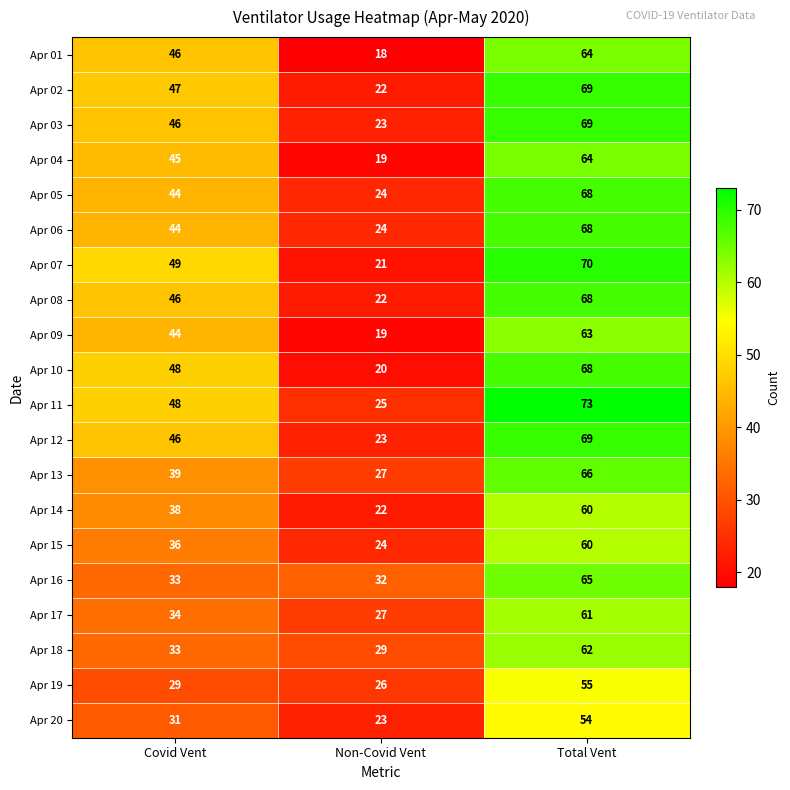

What value does the Apr 05 series have at Covid Vent, to the nearest 5?

45